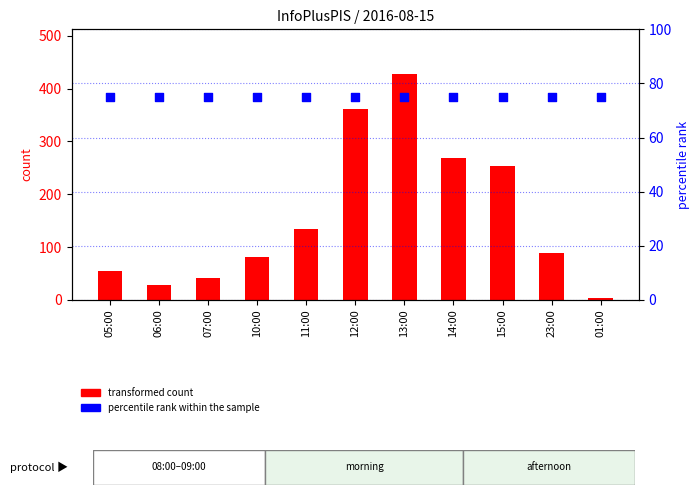

What are all the series names shown in the legend?

transformed count, percentile rank within the sample